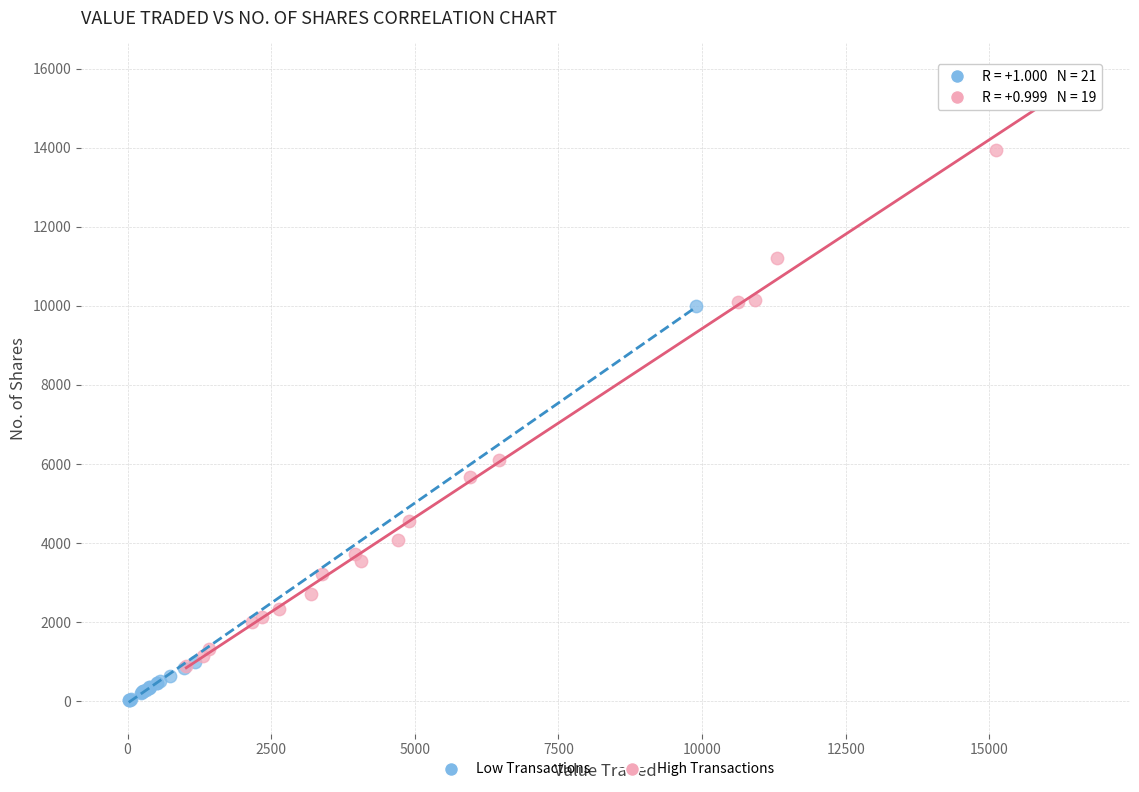

Which series contains the highest Y value?

High Transactions